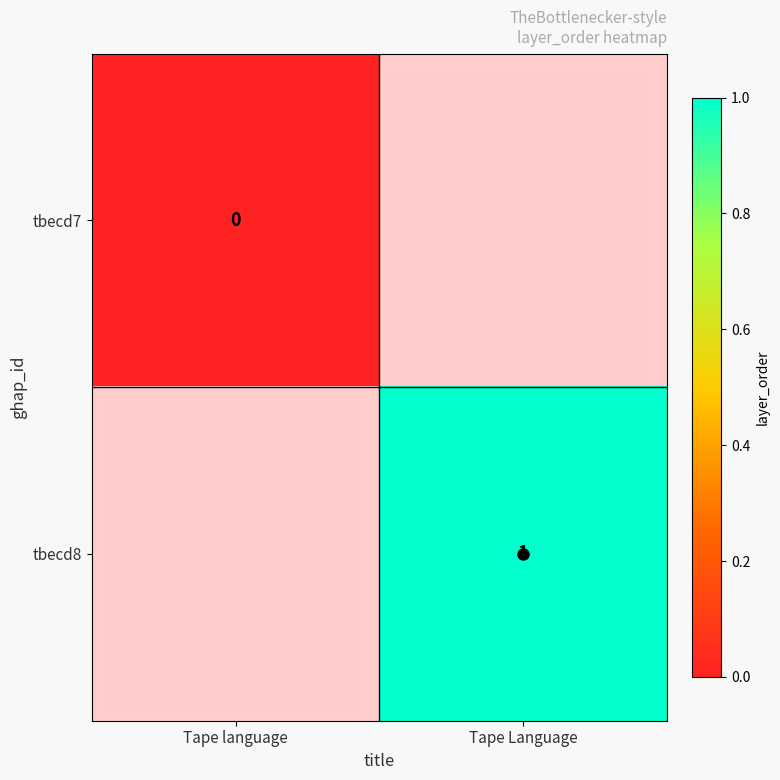

Between Tape language and Tape Language, which is larger?

Tape Language